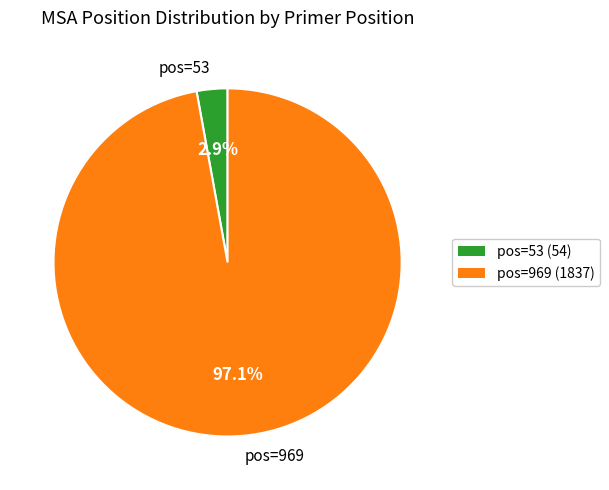

To the nearest percent, what is the average slice percentage?

50%